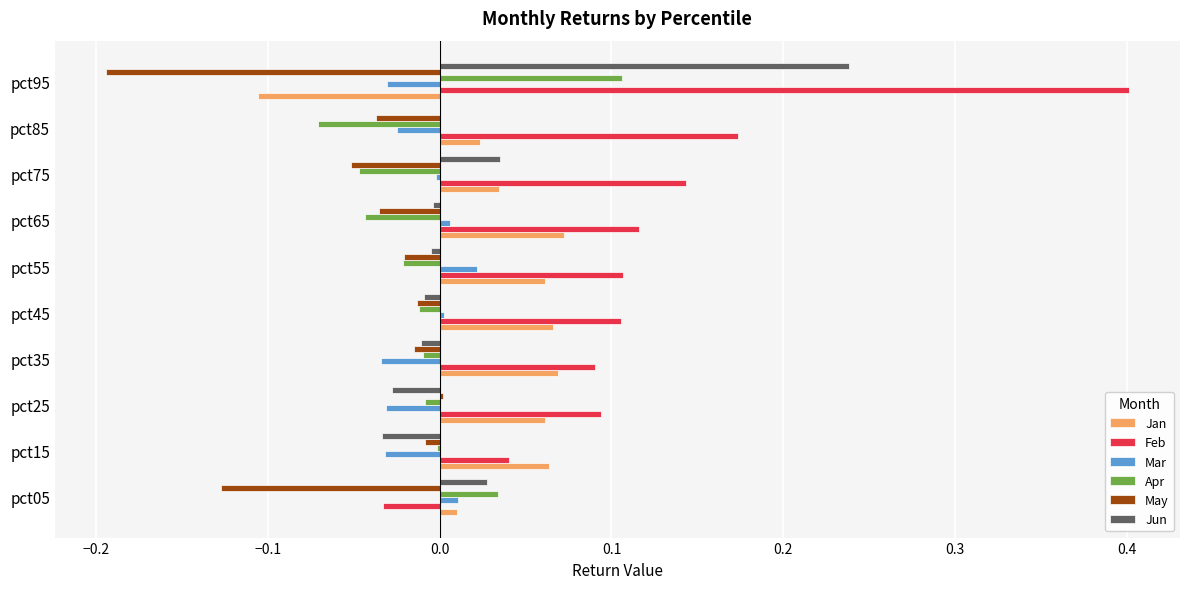

The value of Apr at pct95 is 0.2. True or false?

False